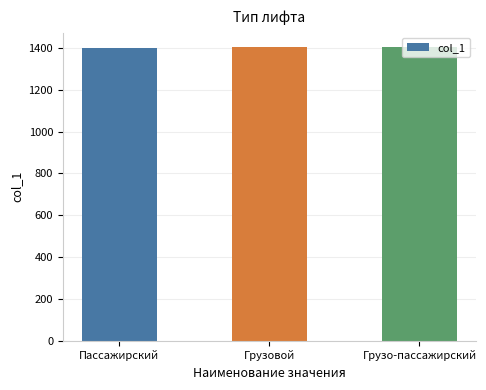

What is the ratio of the value at Грузо-пассажирский to the value at Пассажирский?

1.0